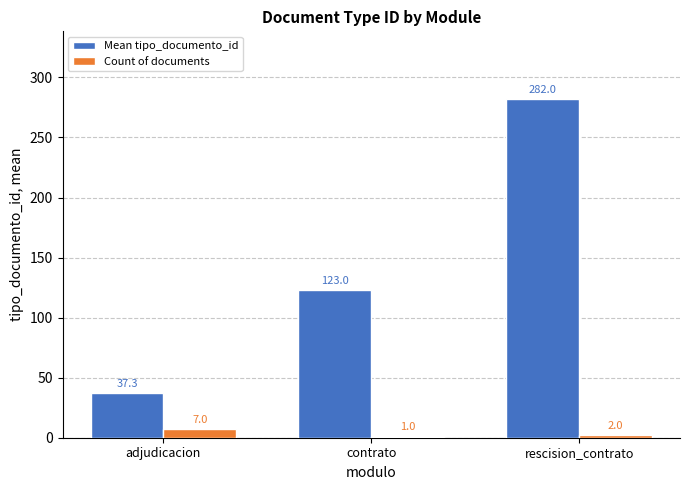

Is it true that Count of documents equals 1.0 at contrato?

True